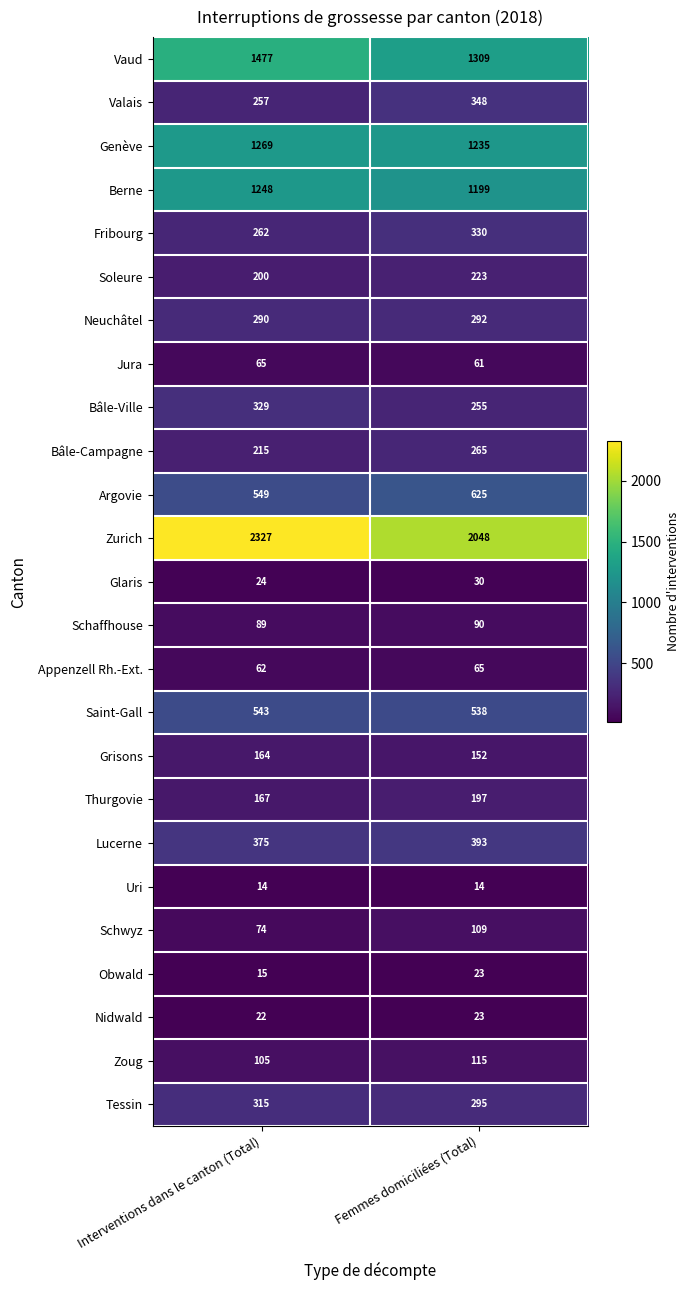

What is the difference between the highest and lowest values at Interventions dans le canton (Total)?

2313